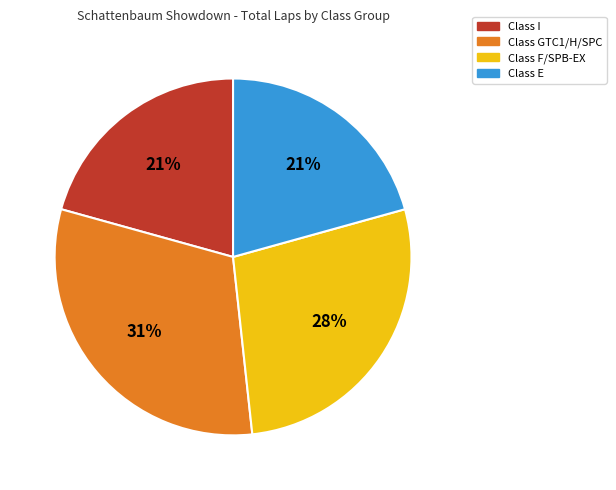

To the nearest percent, what is the average slice percentage?

25%